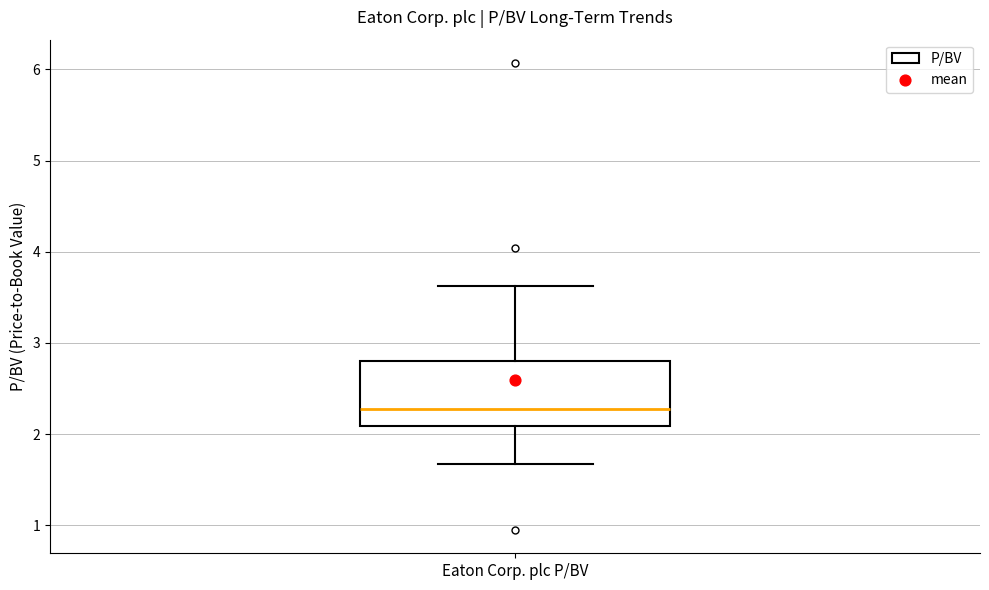

Where does the upper whisker of the box for Eaton Corp. plc P/BV end on the y-axis? The values are not printed on the chart, so give them approximately, as read against the axis.

3.6